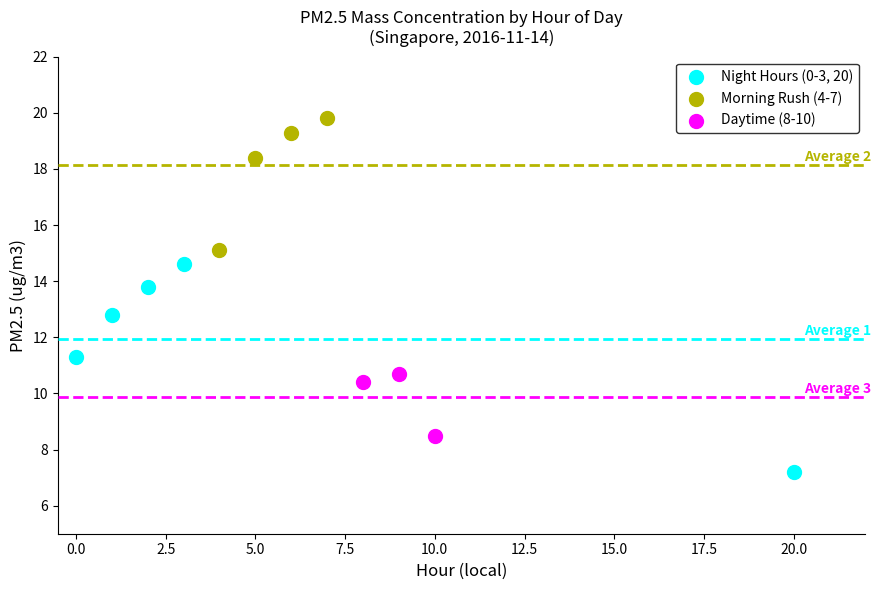

Which series contains the lowest Y value?

Night Hours (0-3, 20)